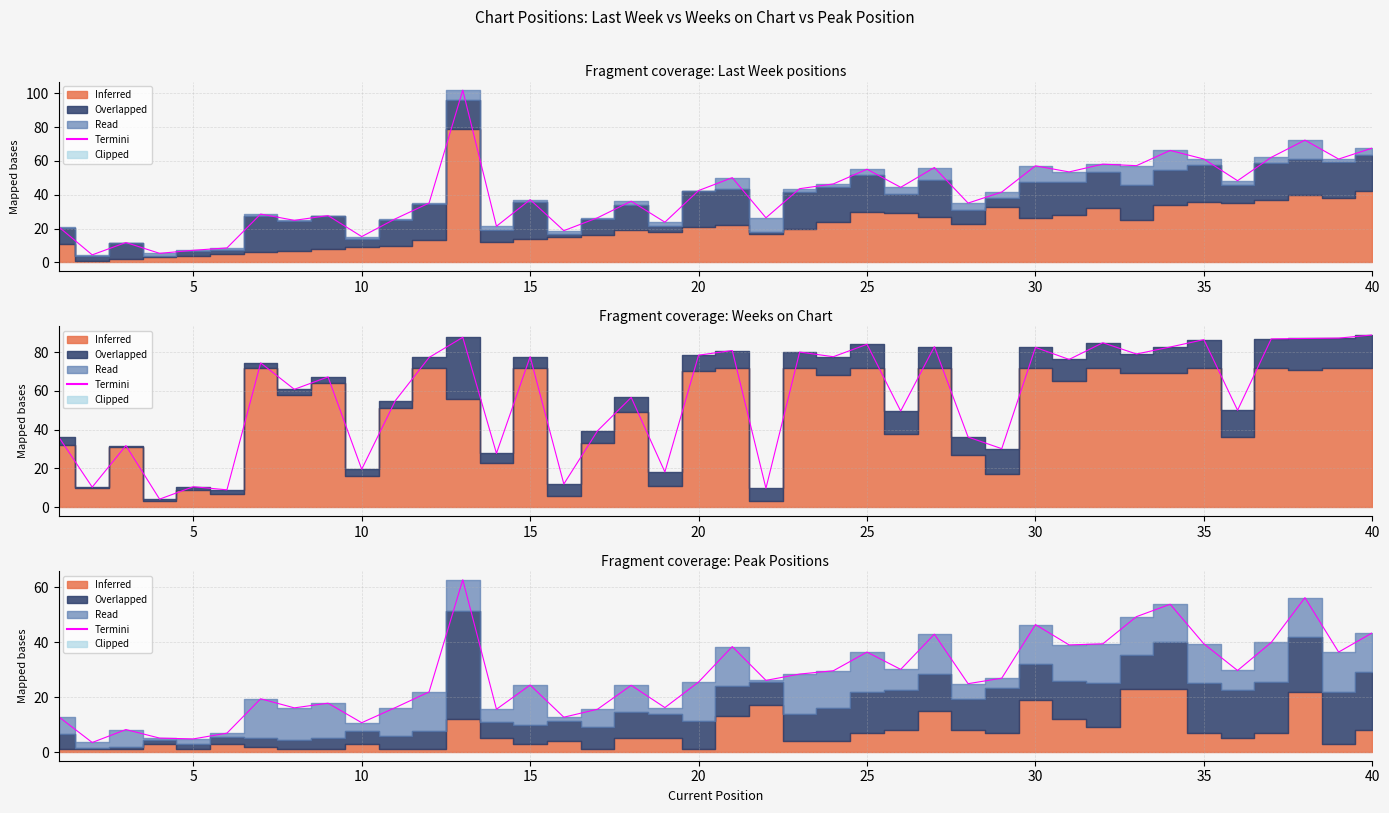

How many lines are shown in the chart?

1